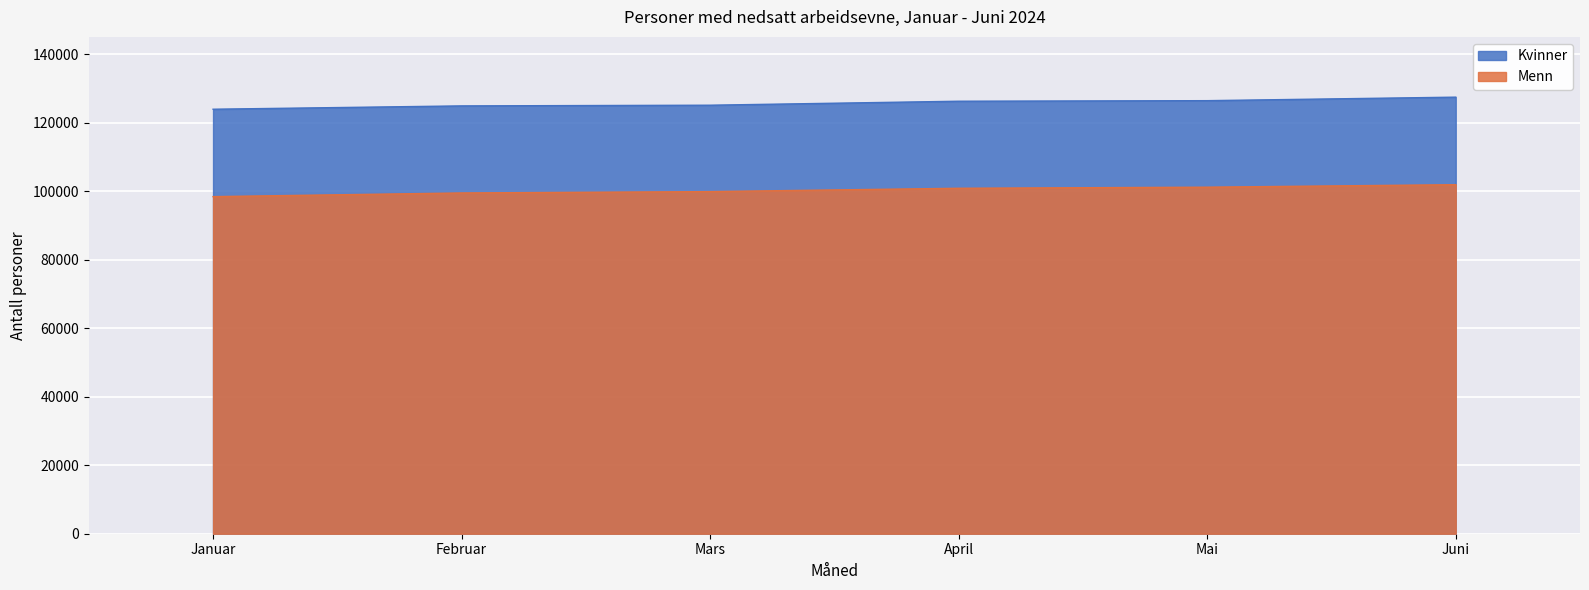

Reading left to right, extract all data points from this chart.

Kvinner: Januar=123889	Februar=124861	Mars=125063	April=126225	Mai=126390	Juni=127414
Menn: Januar=98380	Februar=99456	Mars=99848	April=100822	Mai=101139	Juni=101867